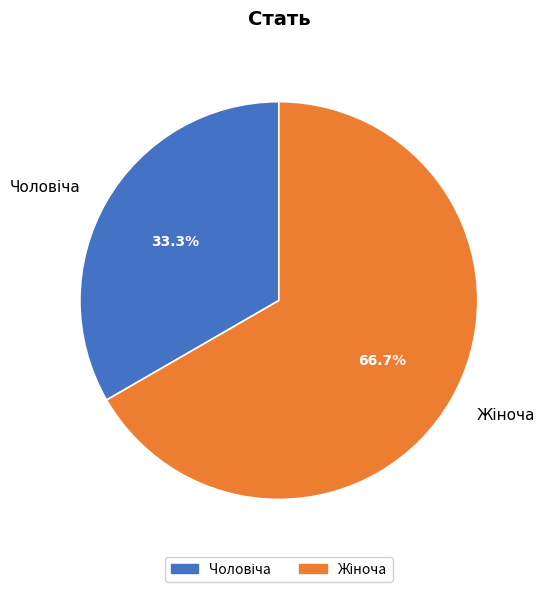

Is there a majority slice in this chart?

Yes